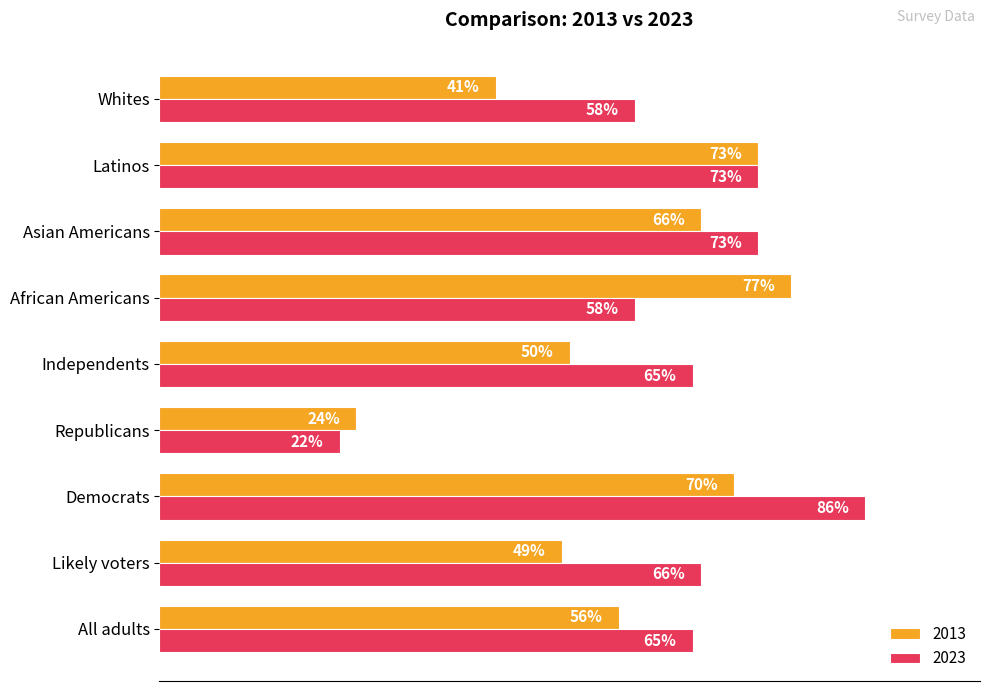

At which category is the sum across all series the highest?

Democrats